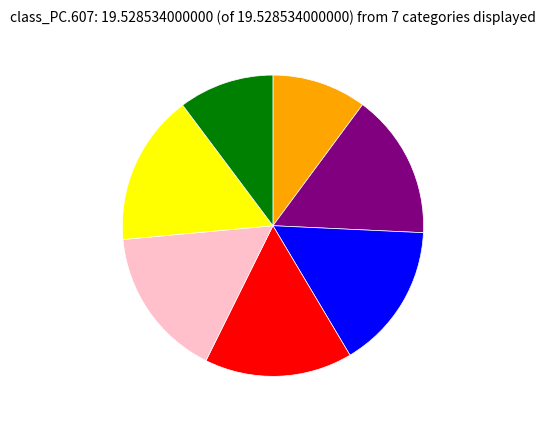

Is there a majority slice in this chart?

No